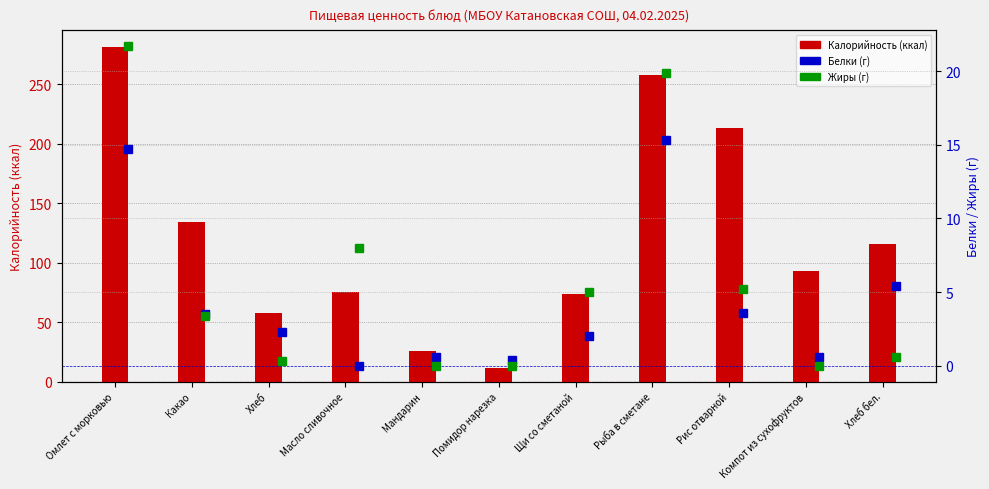

At which label is Белки closest to 7?

Хлеб бел.